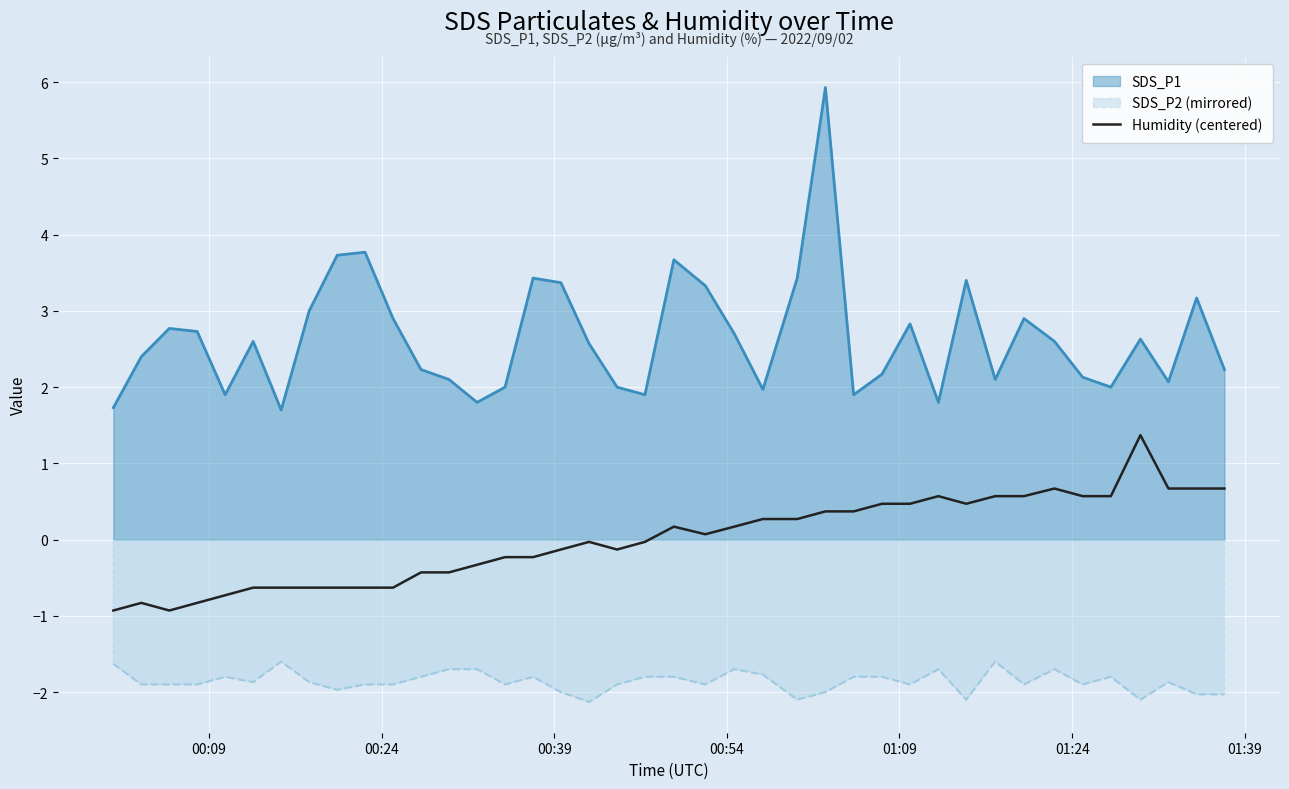

Count the number of categories in the chart.

40